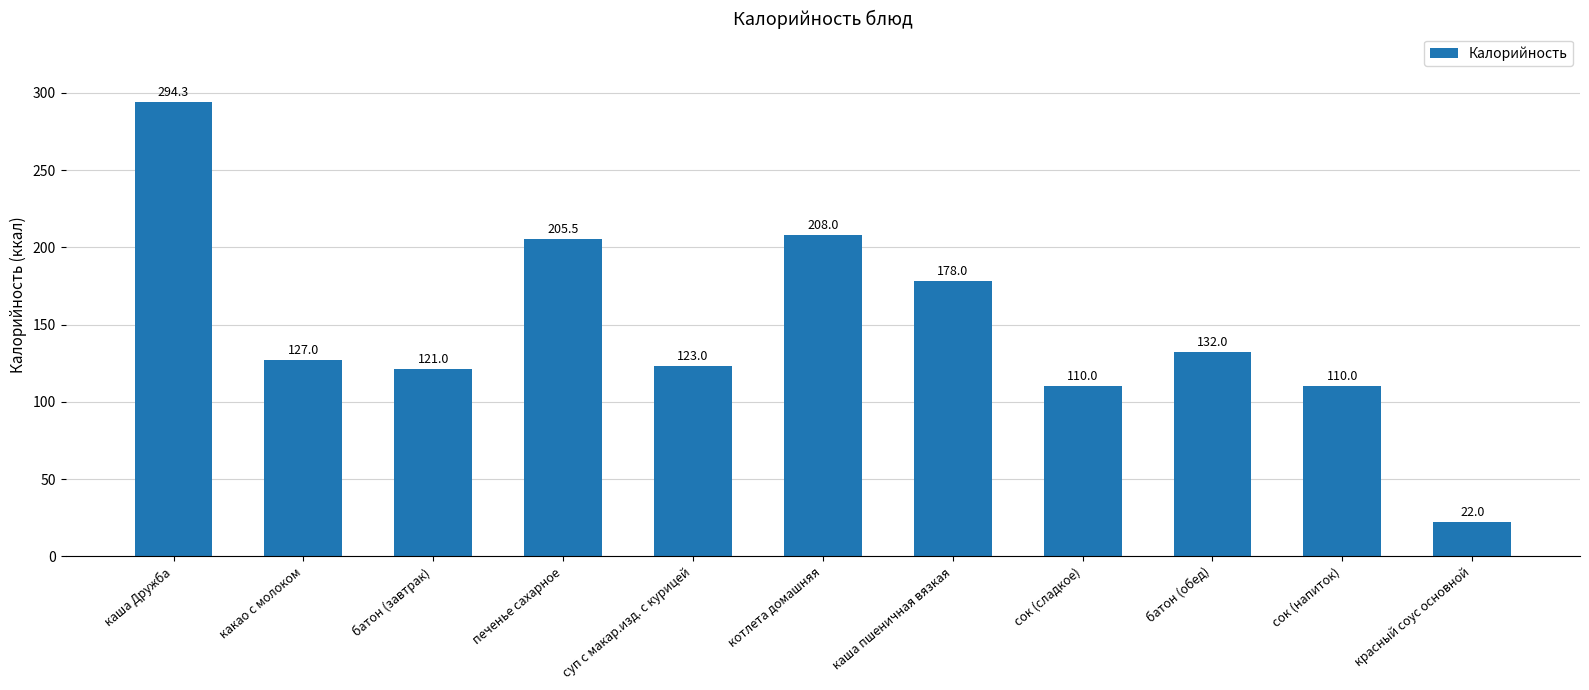

At which category does the chart reach its minimum across all series?

красный соус основной